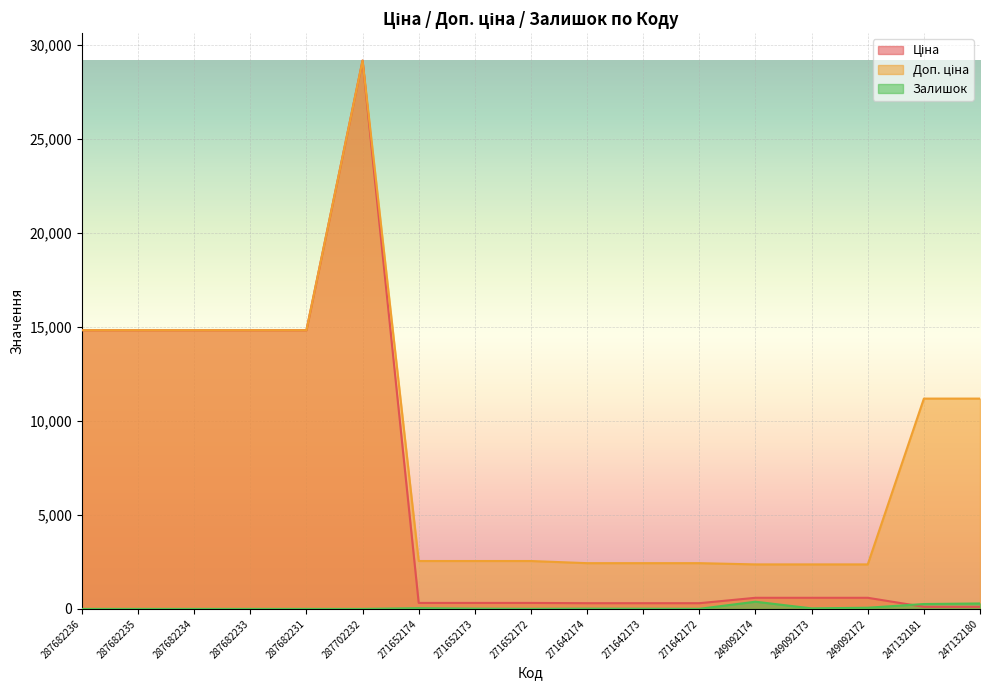

Reading left to right, extract all data points from this chart.

Ціна: 14817.6	14817.6	14817.6	14817.6	14817.6	29152.3	318.3	318.3	318.3	304.1	304.1	304.1	591.6	591.6	591.6	111.8	111.8
Доп. ціна: 14817.6	14817.6	14817.6	14817.6	14817.6	29152.3	2546.4	2546.4	2546.4	2432.8	2432.8	2432.8	2366.5	2366.5	2366.5	11182.0	11182.0
Залишок: 0.0	0.0	0.0	0.0	0.0	0.0	39.0	16.0	5.0	15.0	11.0	5.0	383.0	29.0	63.0	260.0	290.0